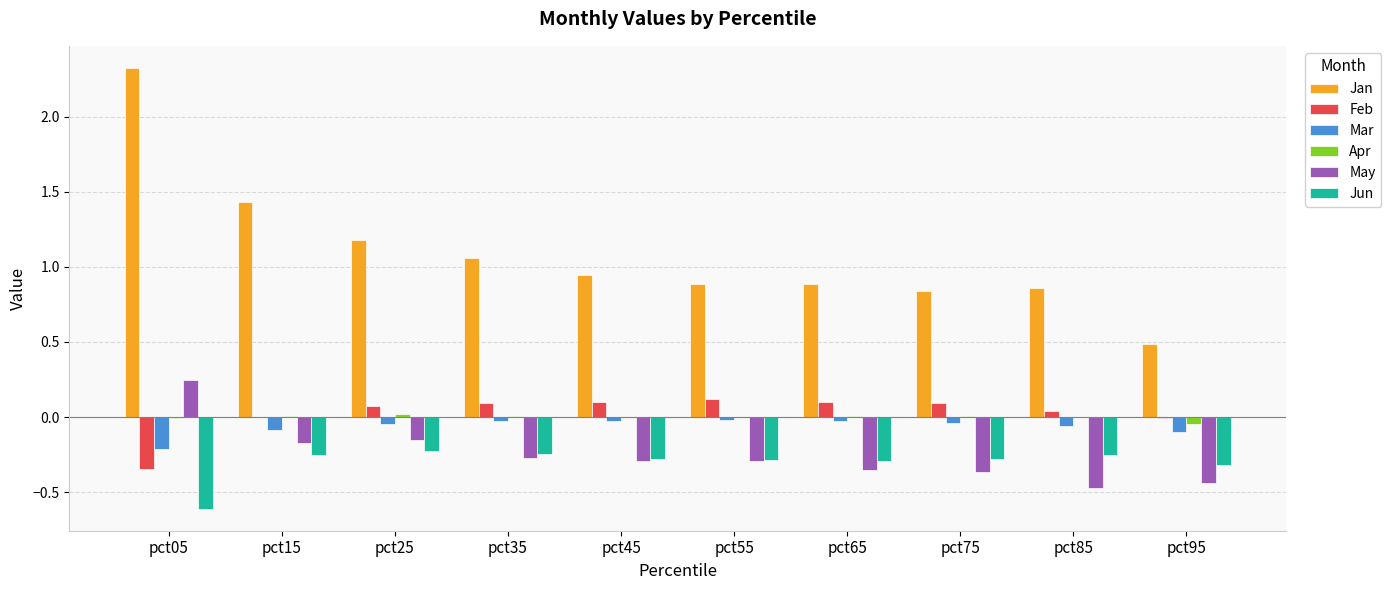

Which category has the highest value across all series?

pct05